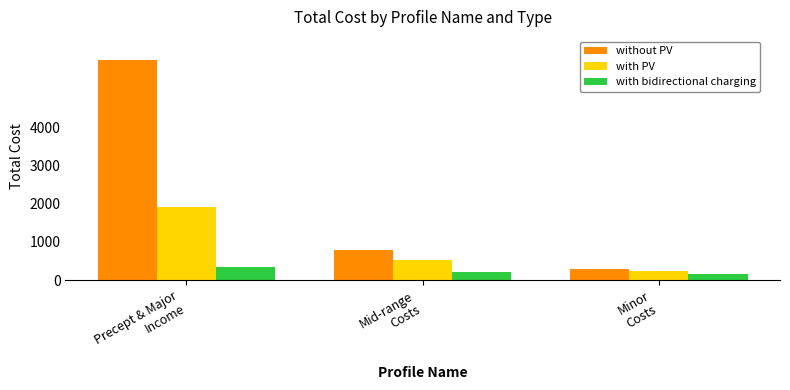

What are all the series names shown in the legend?

without PV, with PV, with bidirectional charging